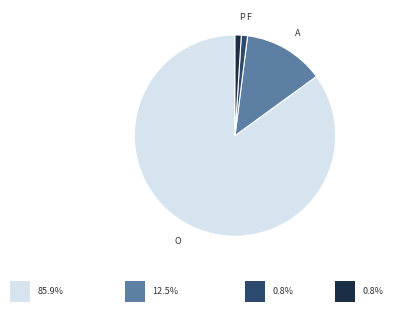

What is the largest slice in the pie chart?

O